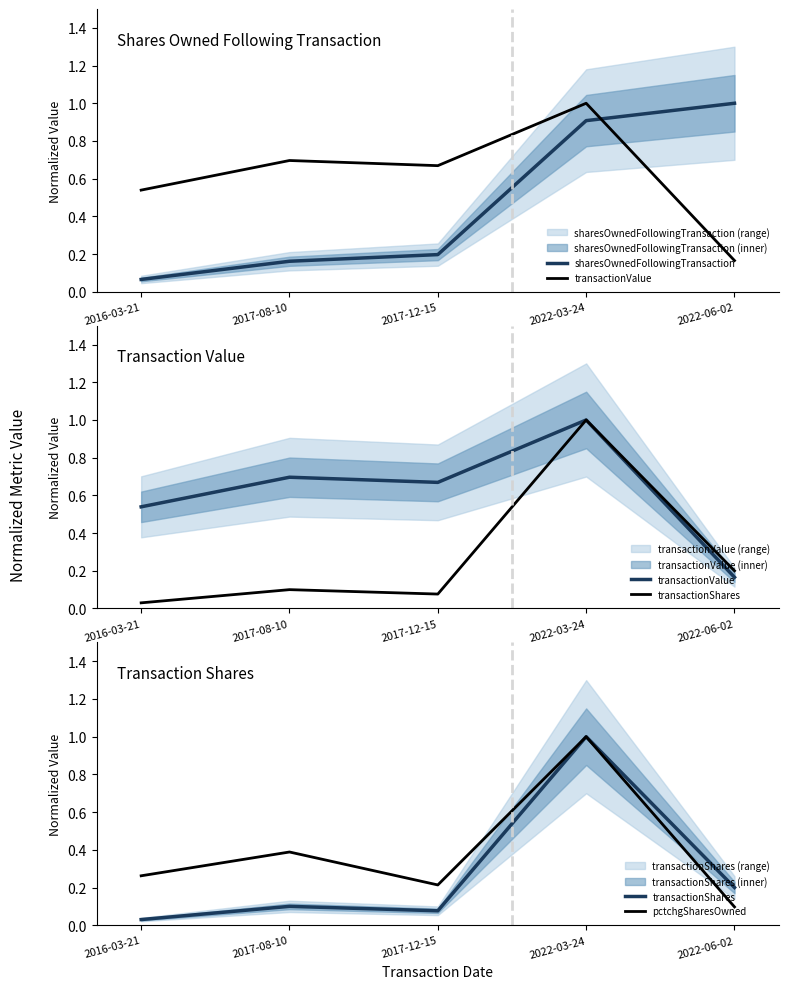

What is the difference between the second highest and second lowest values in the pctchgSharesOwned series?

0.2